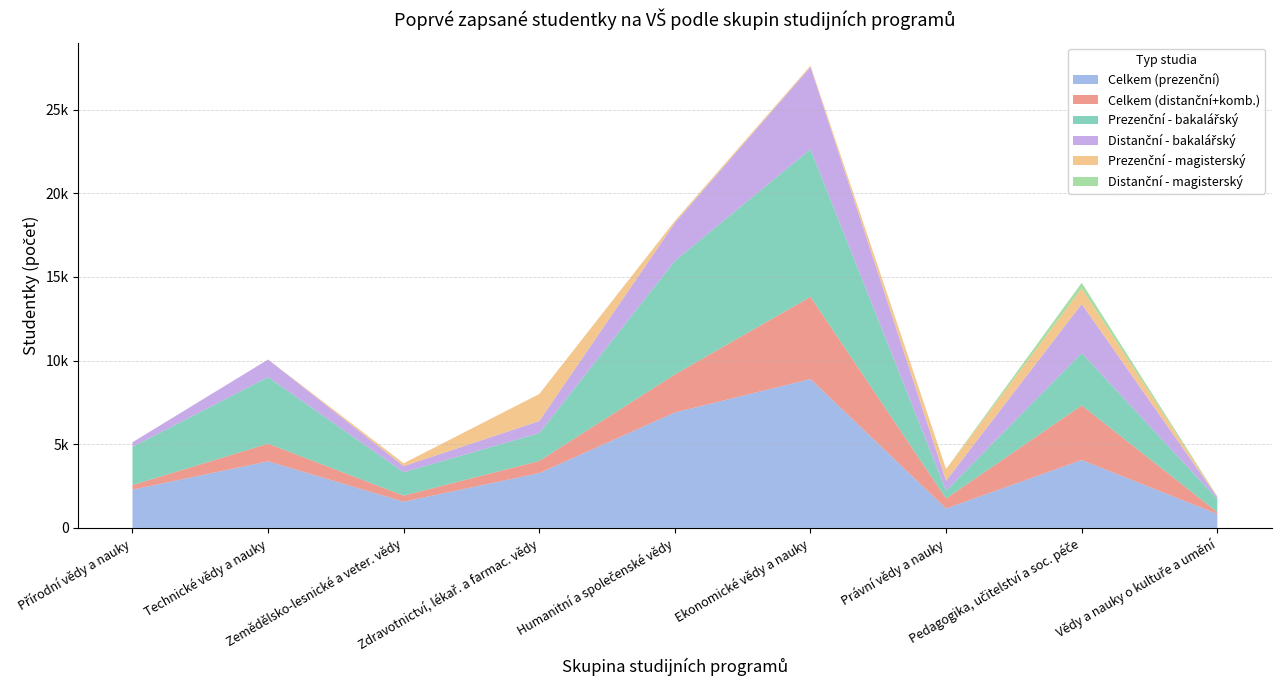

Reading left to right, what are all the values shown in this chart?

Celkem (prezenční): Přírodní vědy a nauky=2287	Technické vědy a nauky=3978	Zemědělsko-lesnické a veter. vědy=1566	Zdravotnictví, lékař. a farmac. vědy=3277	Humanitní a společenské vědy=6899	Ekonomické vědy a nauky=8895	Právní vědy a nauky=1160	Pedagogika, učitelství a soc. péče=4057	Vědy a nauky o kultuře a umění=829
Celkem (distanční+komb.): Přírodní vědy a nauky=272	Technické vědy a nauky=1054	Zemědělsko-lesnické a veter. vědy=365	Zdravotnictví, lékař. a farmac. vědy=725	Humanitní a společenské vědy=2274	Ekonomické vědy a nauky=4917	Právní vědy a nauky=598	Pedagogika, učitelství a soc. péče=3263	Vědy a nauky o kultuře a umění=114
Prezenční - bakalářský: Přírodní vědy a nauky=2285	Technické vědy a nauky=3976	Zemědělsko-lesnické a veter. vědy=1396	Zdravotnictví, lékař. a farmac. vědy=1659	Humanitní a společenské vědy=6790	Ekonomické vědy a nauky=8818	Právní vědy a nauky=461	Pedagogika, učitelství a soc. péče=3132	Vědy a nauky o kultuře a umění=785
Distanční - bakalářský: Přírodní vědy a nauky=272	Technické vědy a nauky=1054	Zemědělsko-lesnické a veter. vědy=365	Zdravotnictví, lékař. a farmac. vědy=725	Humanitní a společenské vědy=2269	Ekonomické vědy a nauky=4917	Právní vědy a nauky=598	Pedagogika, učitelství a soc. péče=2932	Vědy a nauky o kultuře a umění=100
Prezenční - magisterský: Přírodní vědy a nauky=2	Technické vědy a nauky=2	Zemědělsko-lesnické a veter. vědy=170	Zdravotnictví, lékař. a farmac. vědy=1618	Humanitní a společenské vědy=112	Ekonomické vědy a nauky=77	Právní vědy a nauky=700	Pedagogika, učitelství a soc. péče=930	Vědy a nauky o kultuře a umění=44
Distanční - magisterský: Přírodní vědy a nauky=0	Technické vědy a nauky=0	Zemědělsko-lesnické a veter. vědy=0	Zdravotnictví, lékař. a farmac. vědy=0	Humanitní a společenské vědy=5	Ekonomické vědy a nauky=0	Právní vědy a nauky=0	Pedagogika, učitelství a soc. péče=334	Vědy a nauky o kultuře a umění=14